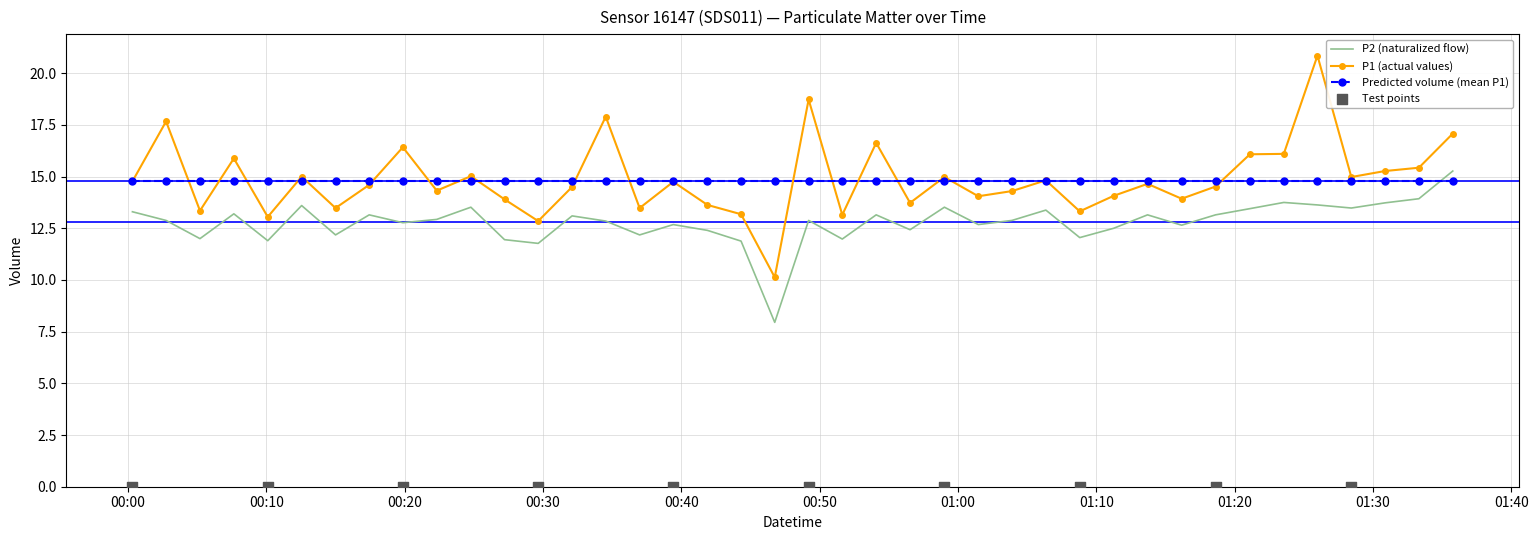

Which series reaches the minimum Y coordinate?

P2